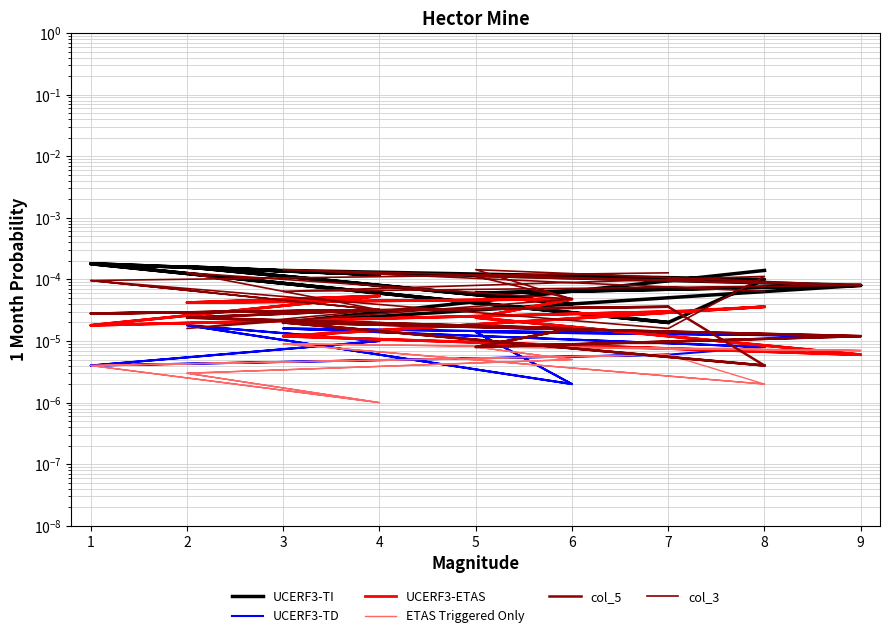

Rank the categories by col_3 value from lowest to highest.

7, 2, 4, 4, 6, 6, 8, 3, 9, 9, 1, 1, 5, 8, 2, 7, 3, 5